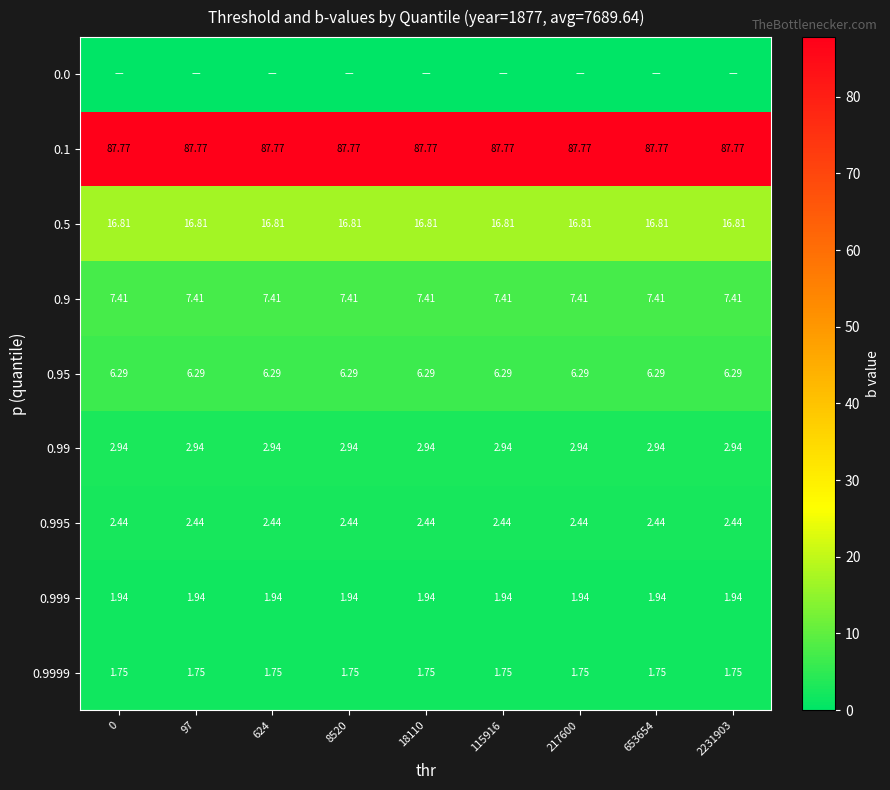

The value of row_0 at 115916 is 0.0. True or false?

True